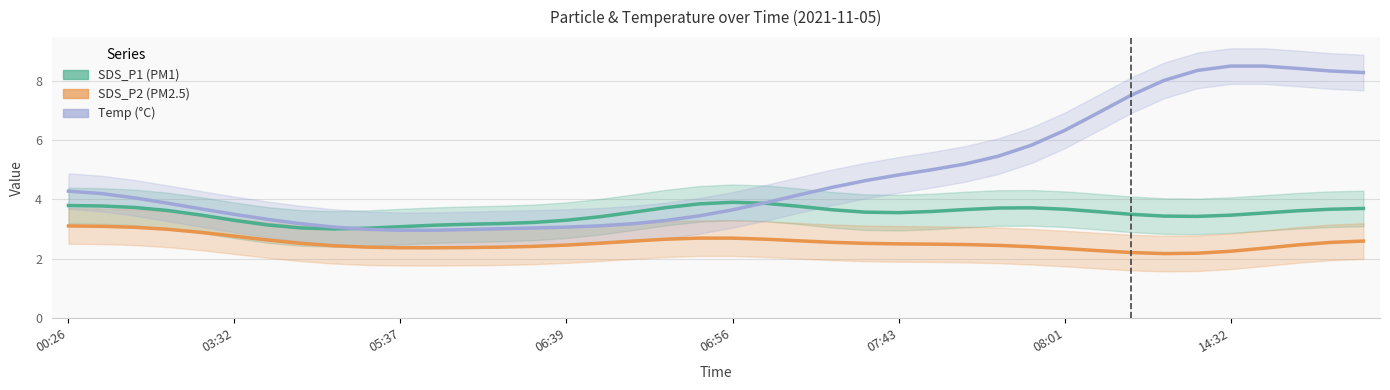

What is the difference between the second highest and minimum values in the SDS_P2 series?

0.9